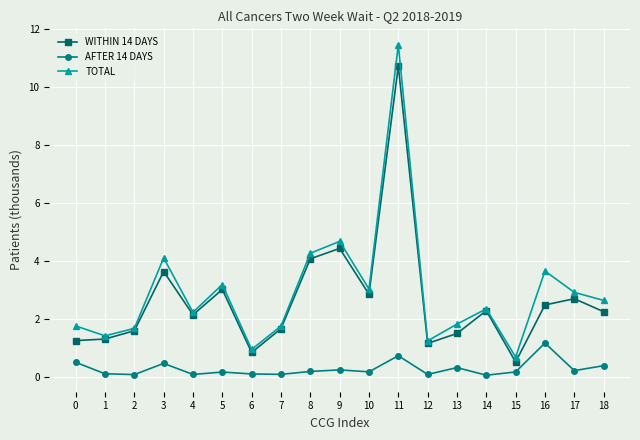

Reading left to right, what are all the values shown in this chart?

WITHIN 14 DAYS: 1.3	1.3	1.6	3.6	2.1	3.0	0.8	1.7	4.1	4.4	2.9	10.7	1.2	1.5	2.3	0.5	2.5	2.7	2.3
AFTER 14 DAYS: 0.5	0.1	0.1	0.5	0.1	0.2	0.1	0.1	0.2	0.2	0.2	0.7	0.1	0.3	0.1	0.2	1.2	0.2	0.4
TOTAL: 1.8	1.4	1.7	4.1	2.2	3.2	0.9	1.8	4.3	4.7	3.0	11.5	1.2	1.8	2.3	0.7	3.7	2.9	2.6